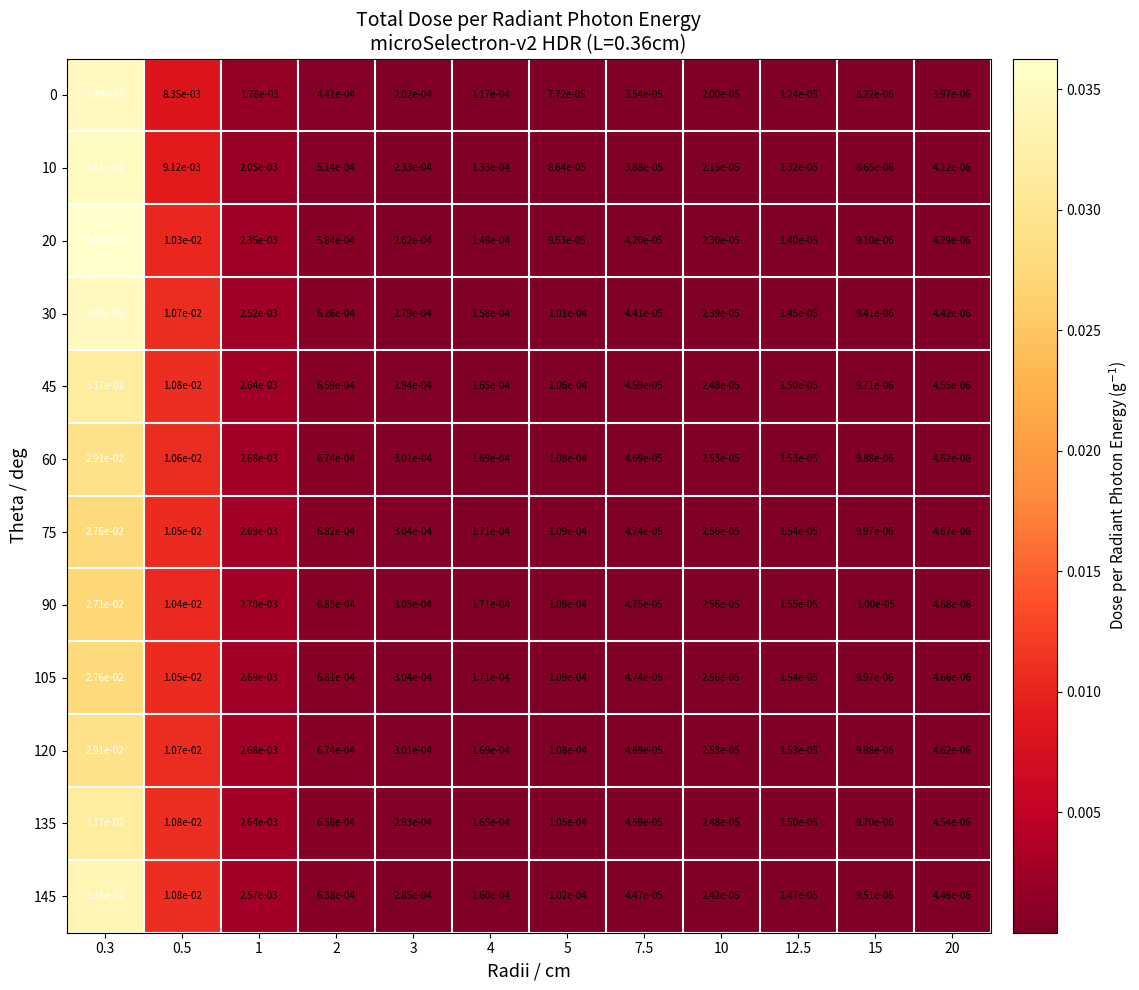

Which label corresponds to the smallest value in the chart?

20